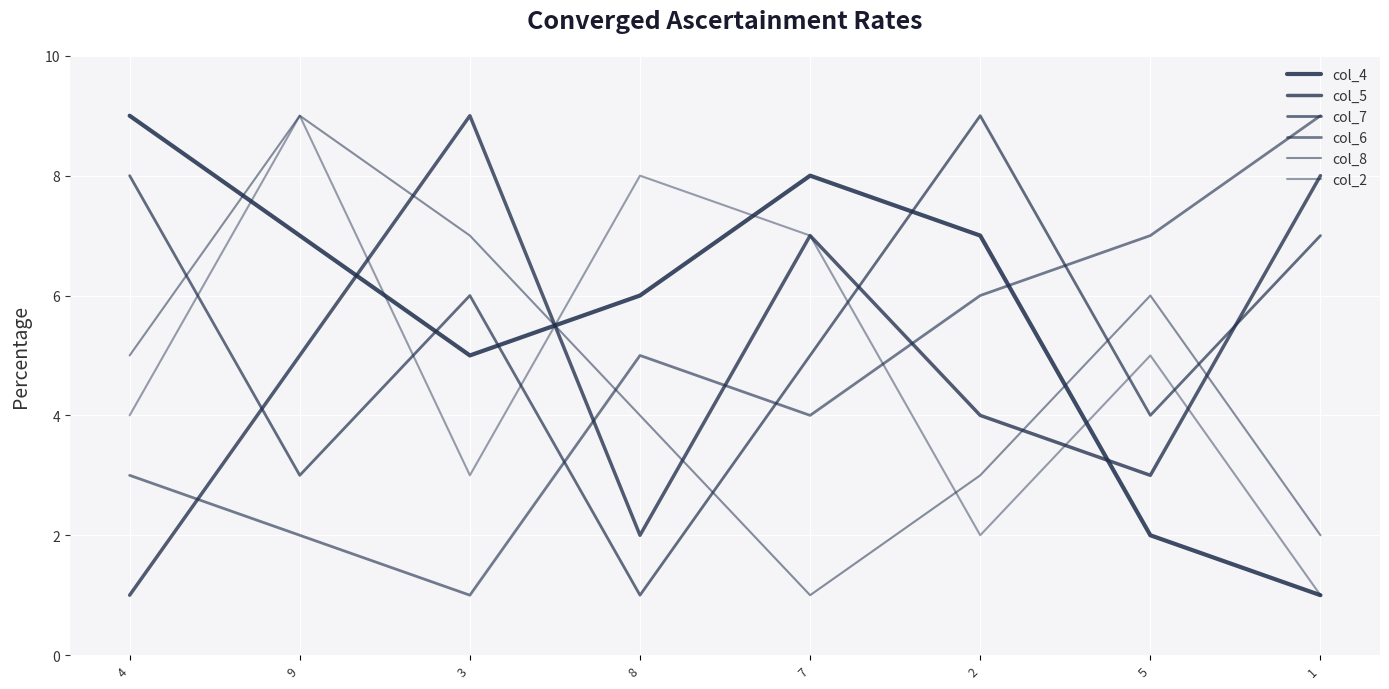

The value of col_2 at 1 is 1. True or false?

True